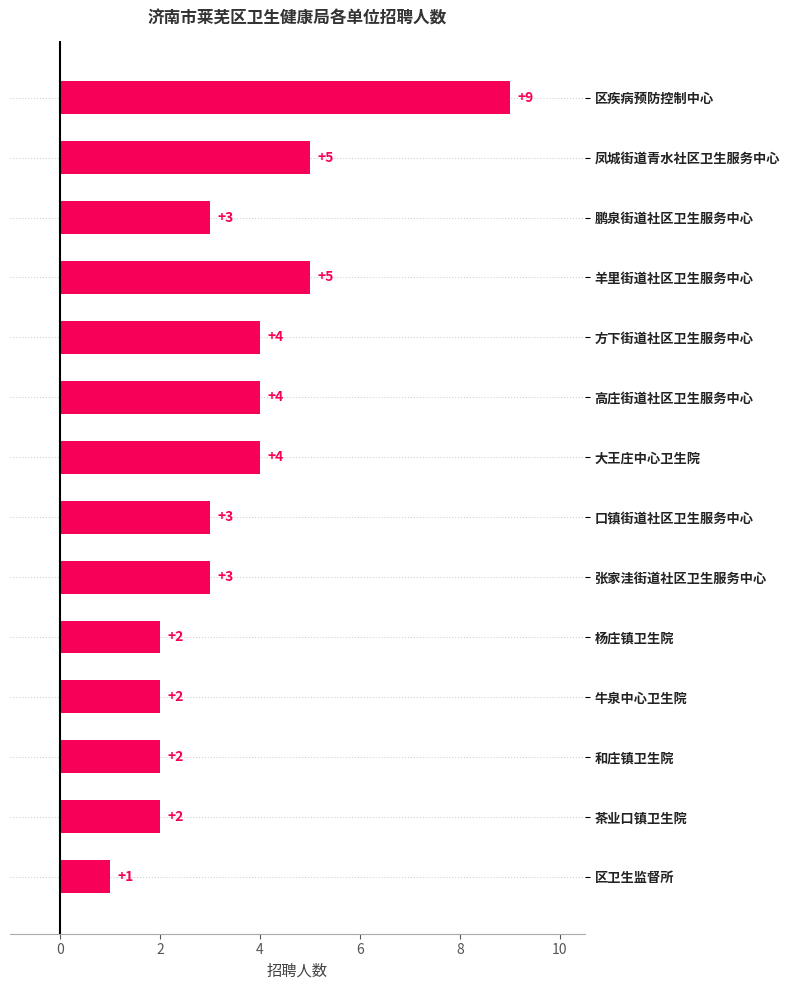

What is the ratio of the value at 和庄镇卫生院 to the value at 牛泉中心卫生院?

1.0